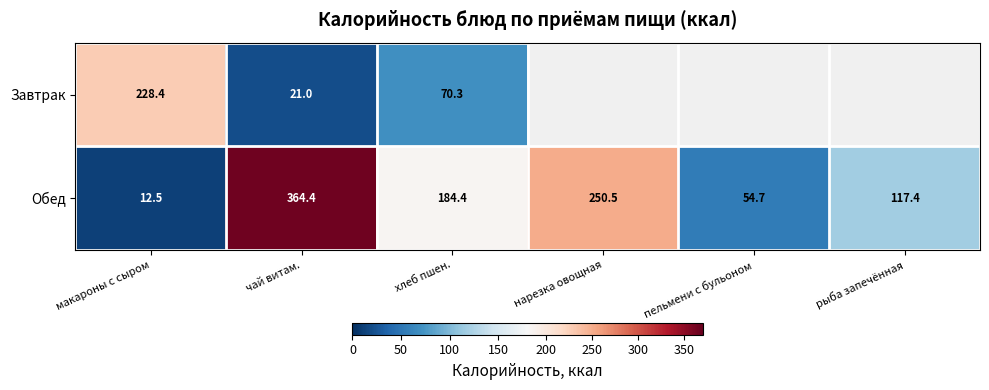

Is the value of Обед at макароны с сыром greater than the value of Завтрак at хлеб пшен.?

No